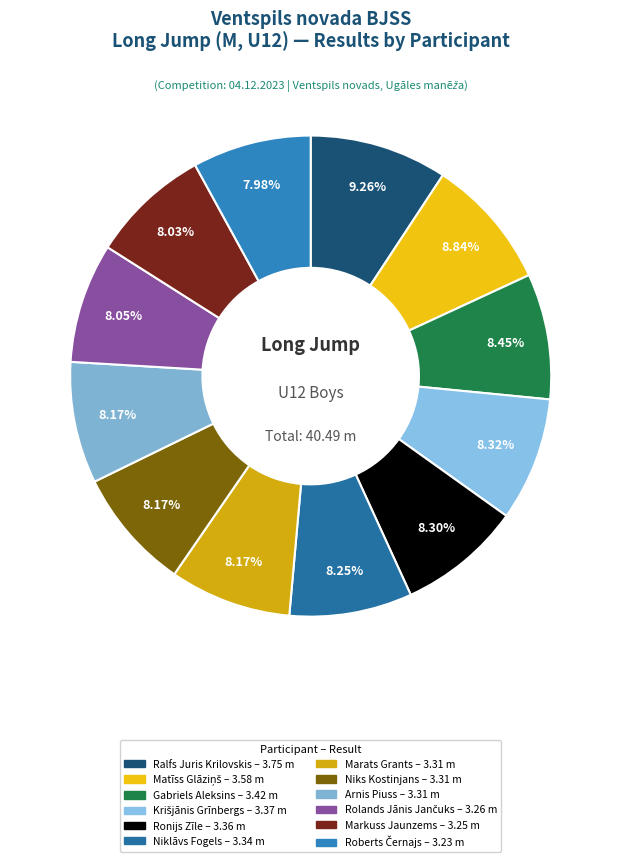

What is the largest slice in the pie chart?

Ralfs Juris Krilovskis